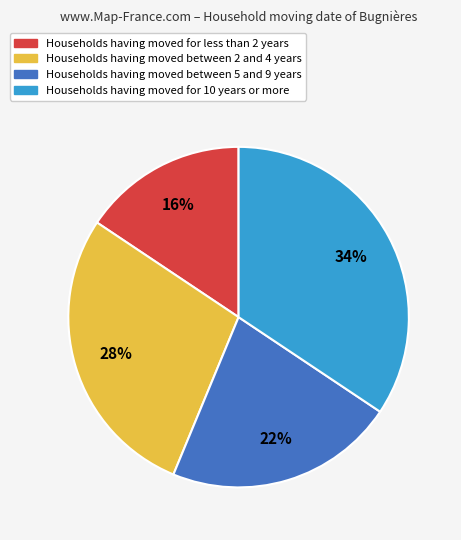

How many segments does this pie chart have?

4